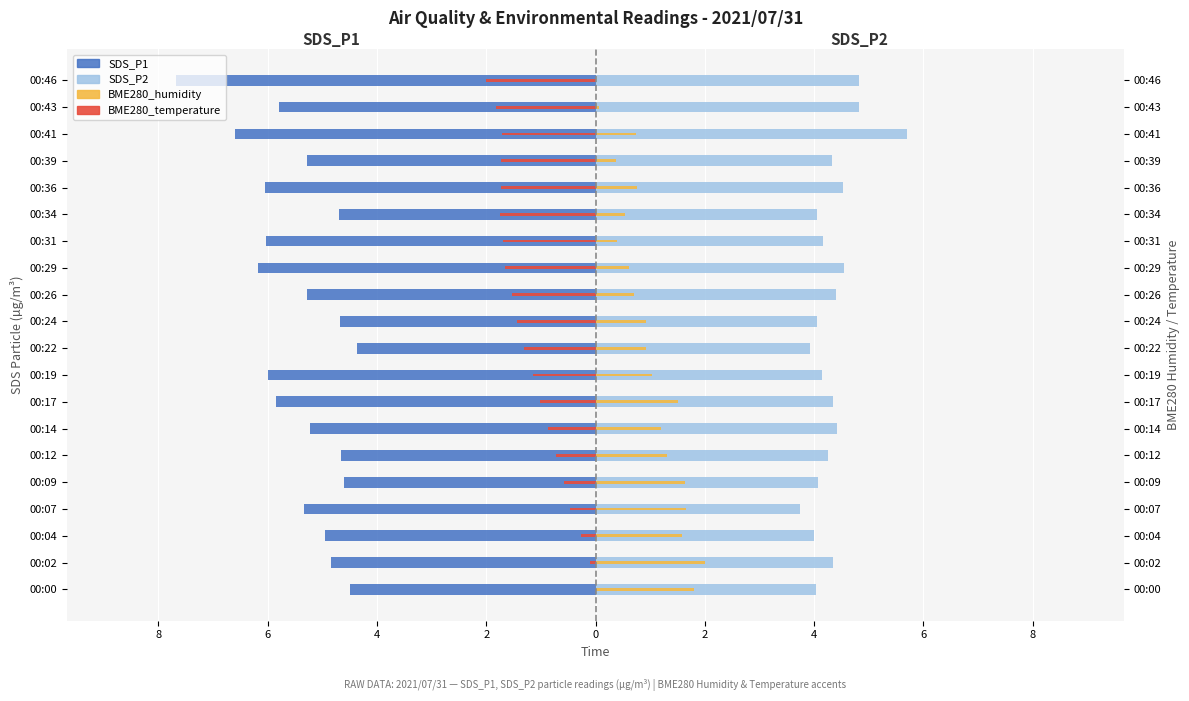

Which series has the largest range (max minus min)?

SDS_P1